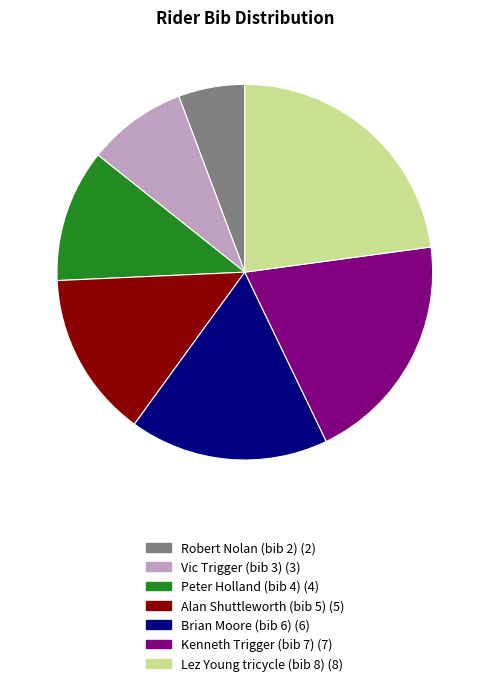

Which category has the biggest portion of the pie?

Lez Young tricycle (bib 8)